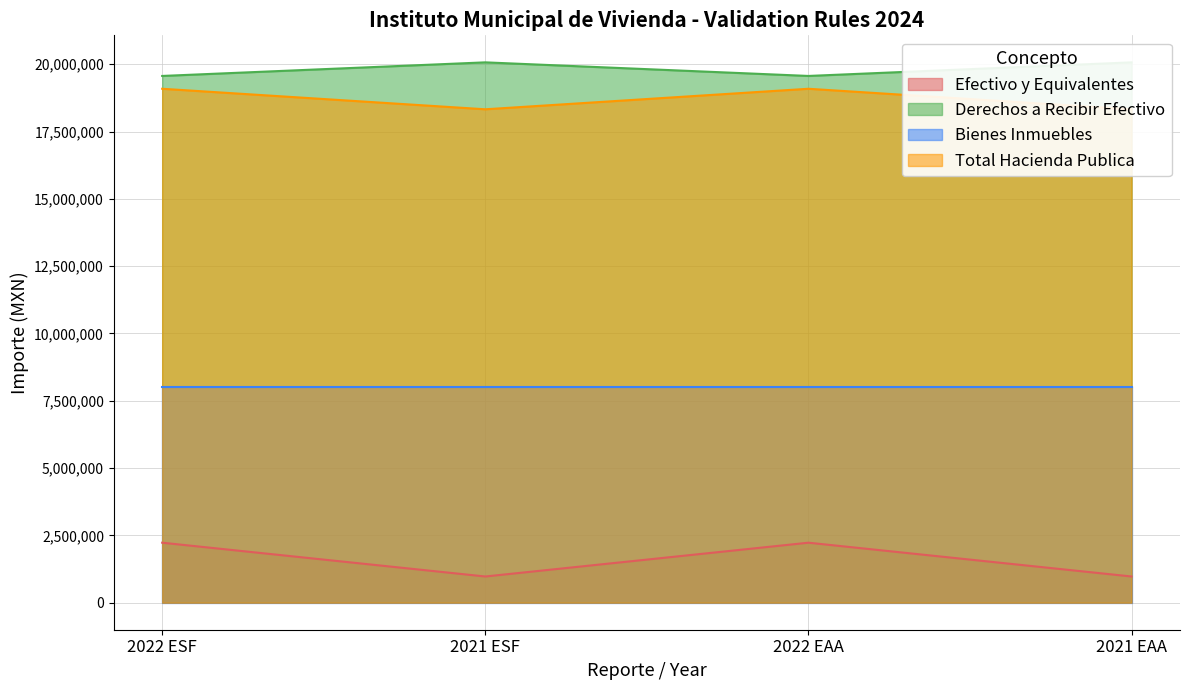

What is the sum of all Efectivo y Equivalentes values?

6405018.3